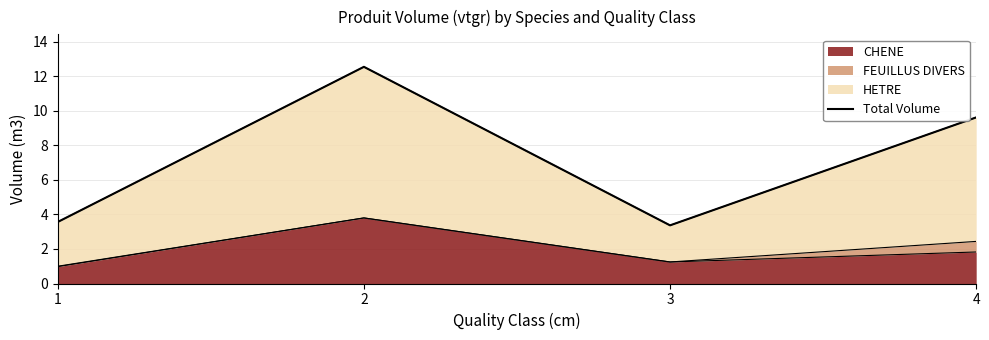

List the labels in order of value, smallest first.

3, 1, 4, 2